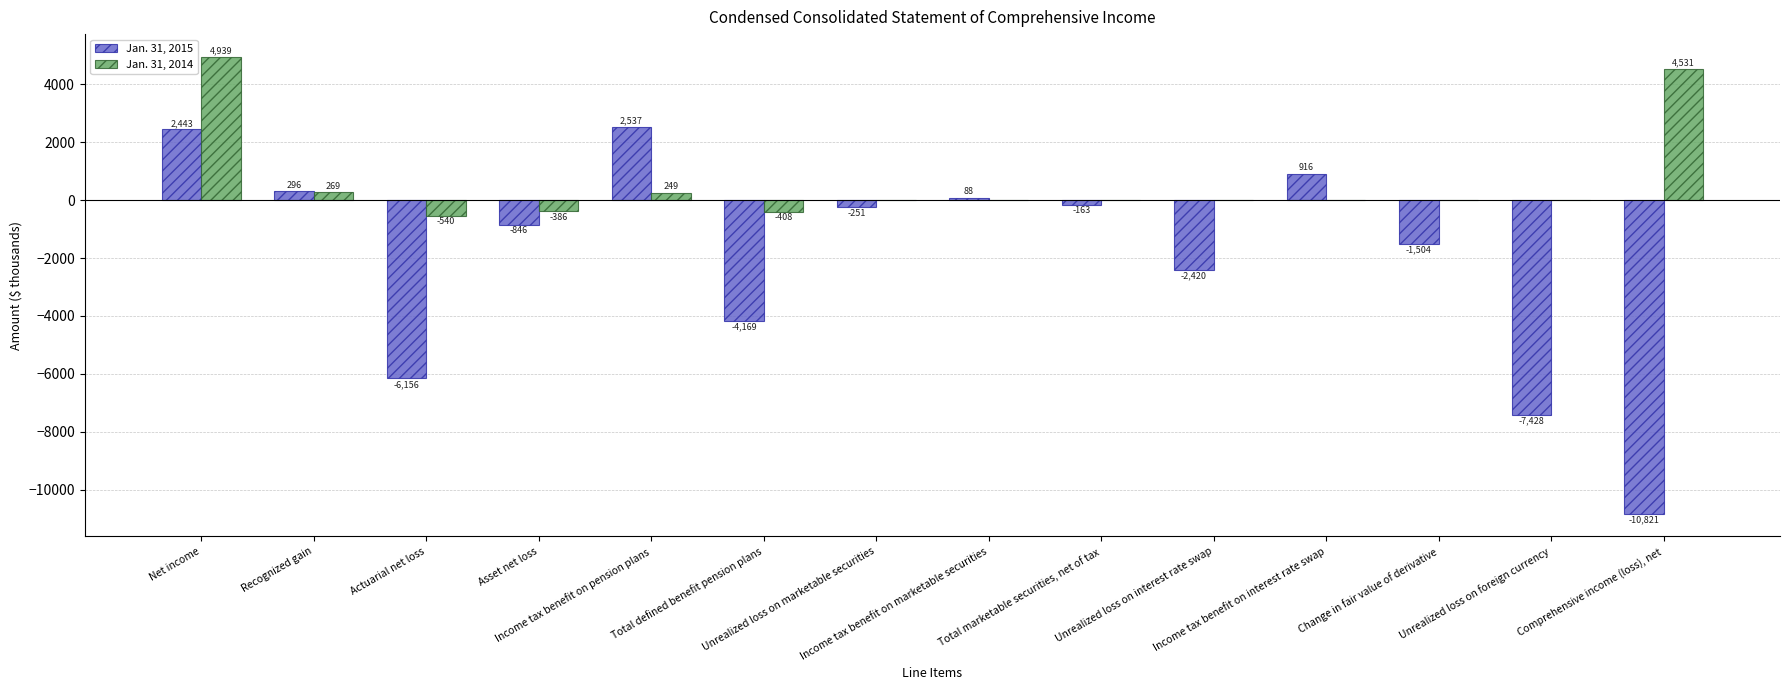

What is the maximum value shown in the chart?

4939